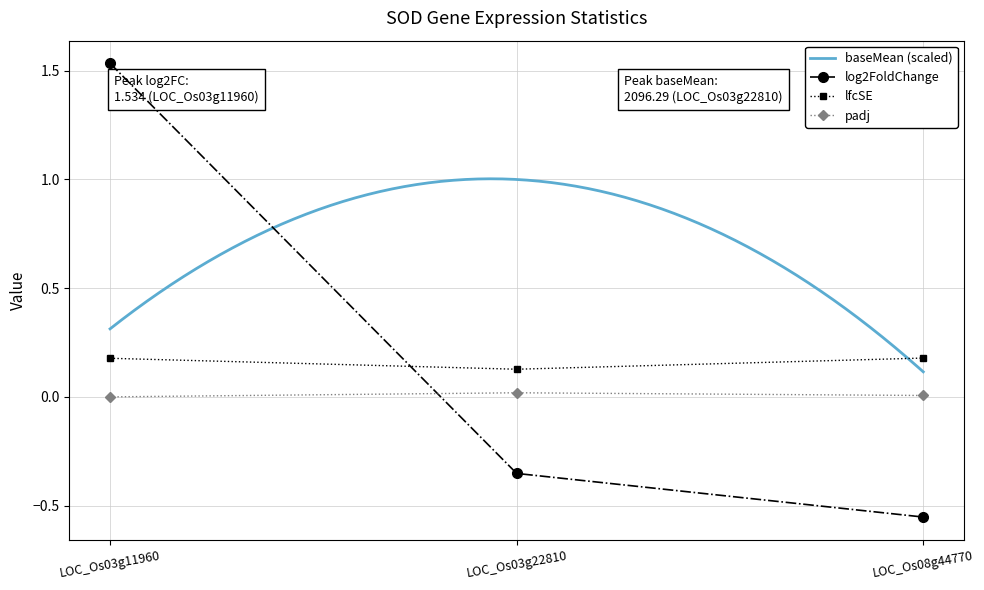

Is it true that lfcSE equals 0.1 at LOC_Os03g11960?

False